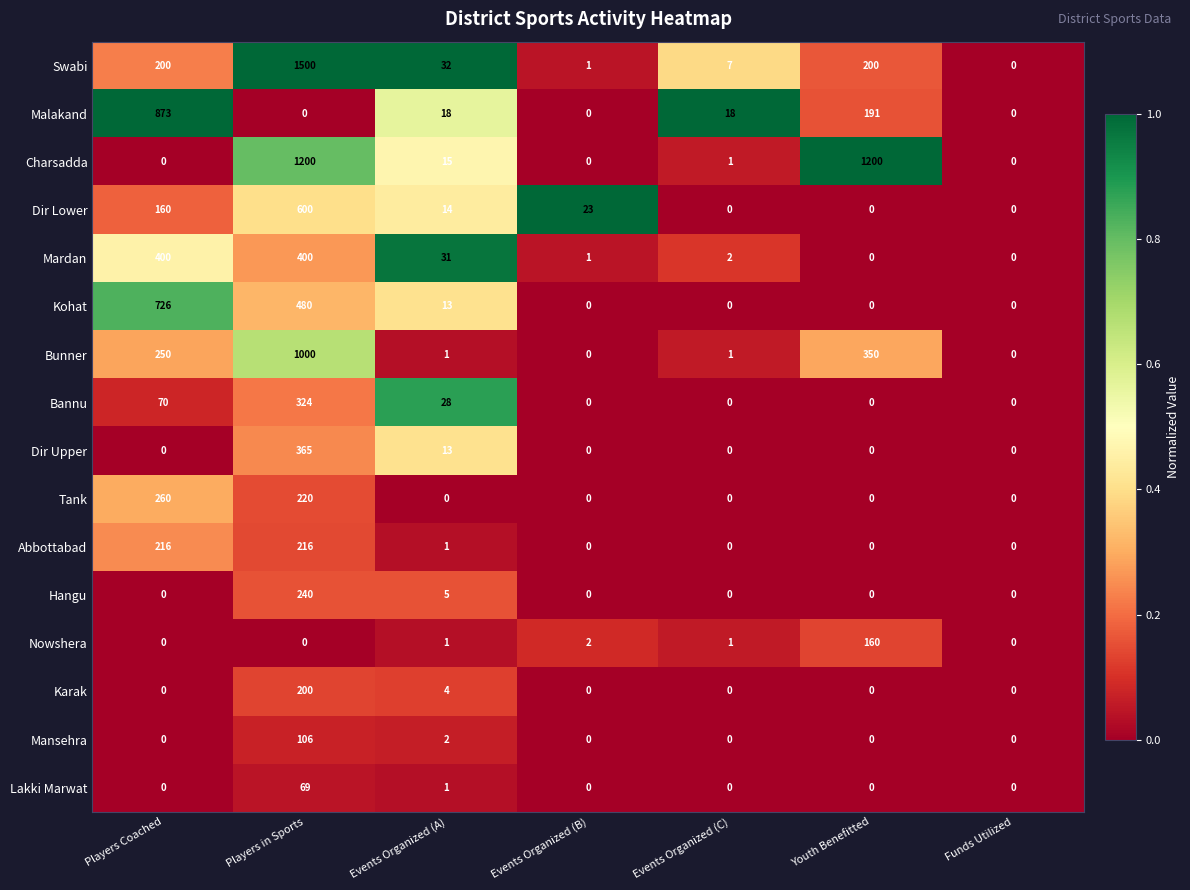

The value of Bunner at Players in Sports is 244. True or false?

False